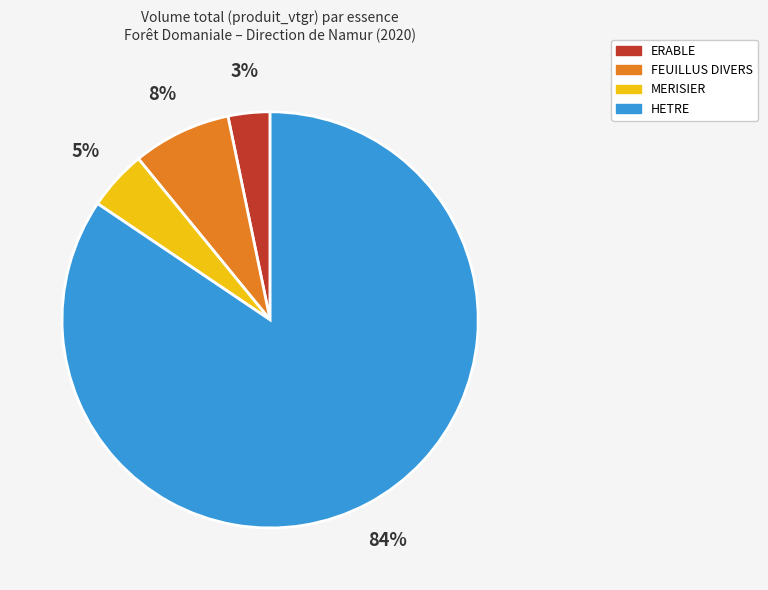

To the nearest percent, what is the average slice percentage?

25%